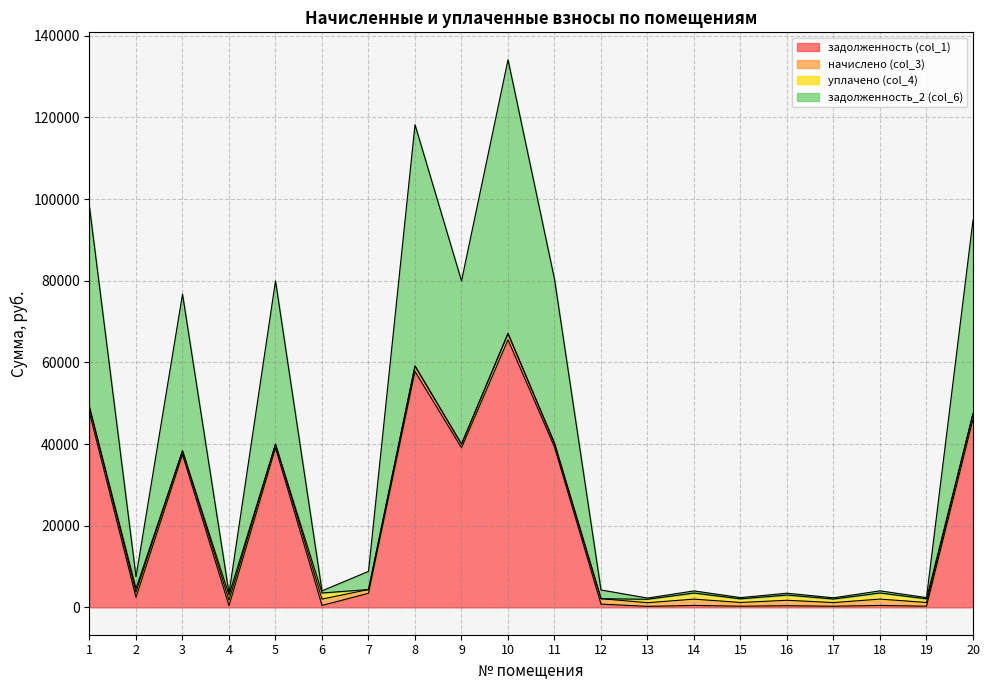

List the labels in order of задолженность_2 (col_6) value, smallest first.

13, 17, 19, 15, 16, 4, 14, 6, 18, 12, 2, 7, 3, 5, 9, 11, 20, 1, 8, 10